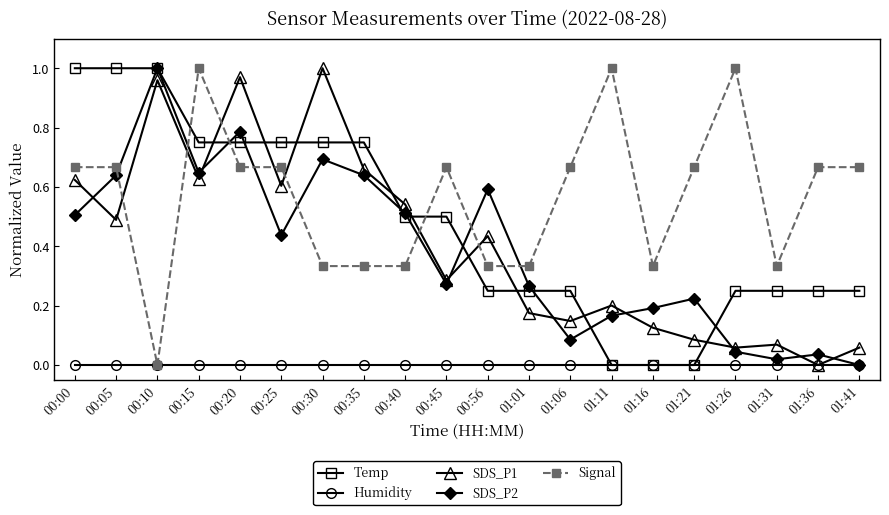

What is the label of the 20th point from the right?

00:00